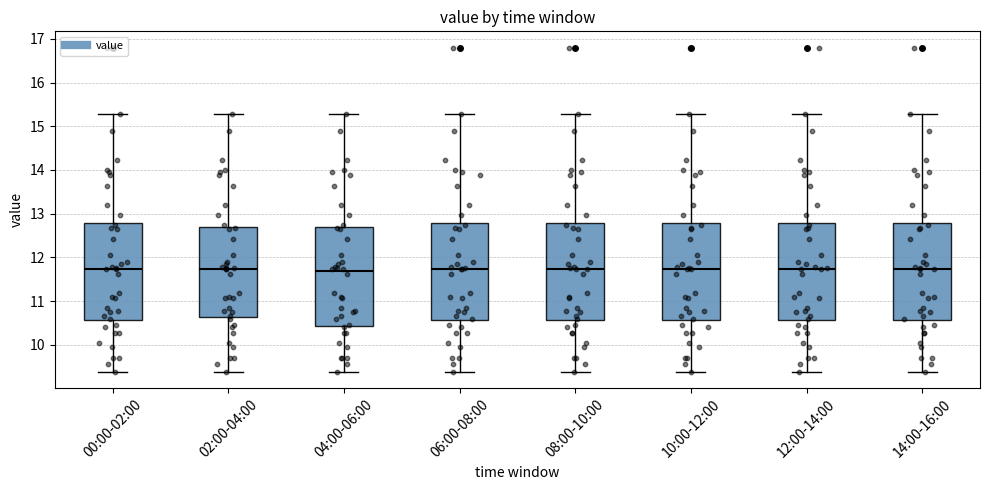

Where does the lower whisker of the box for 12:00-14:00 end on the y-axis? The values are not printed on the chart, so give them approximately, as read against the axis.

9.4